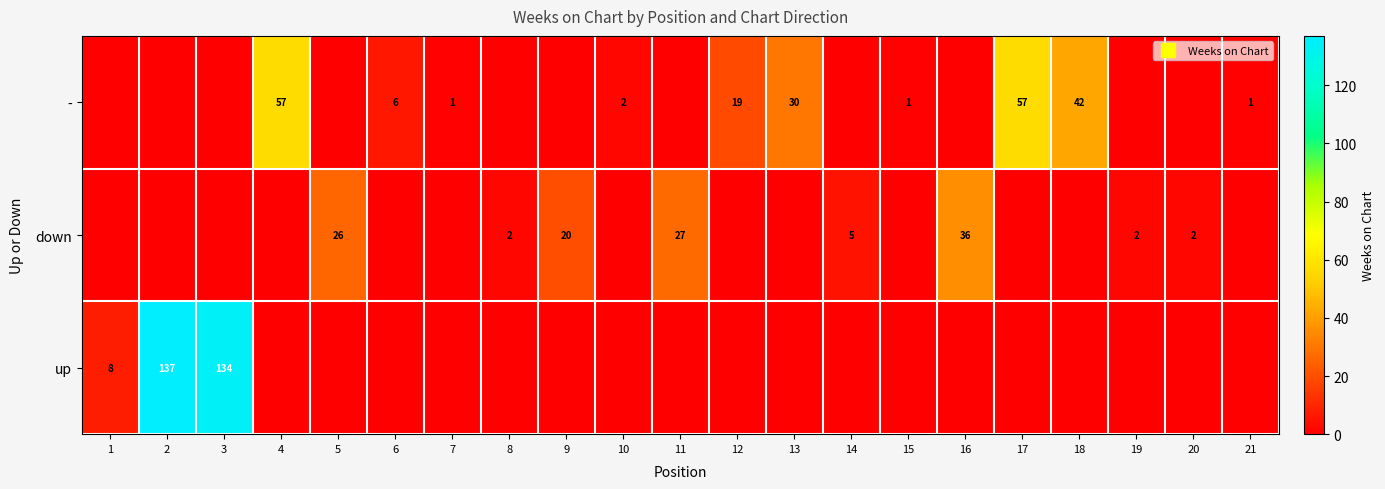

At 16, list the series in order from largest to smallest.

down, -, up